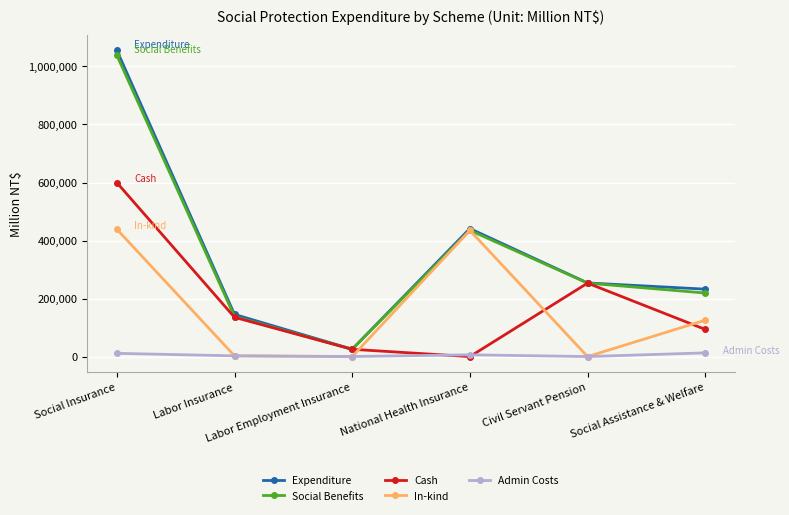

What are all the series names shown in the legend?

Expenditure, Social Benefits, Cash, In-kind, Admin Costs